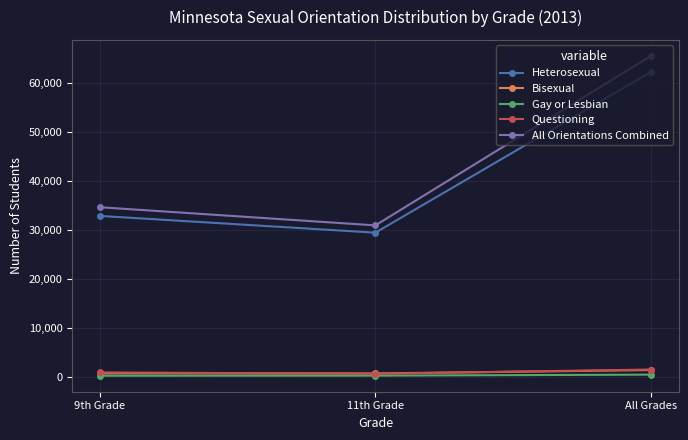

At how many categories does at least one series exceed 15631?

3